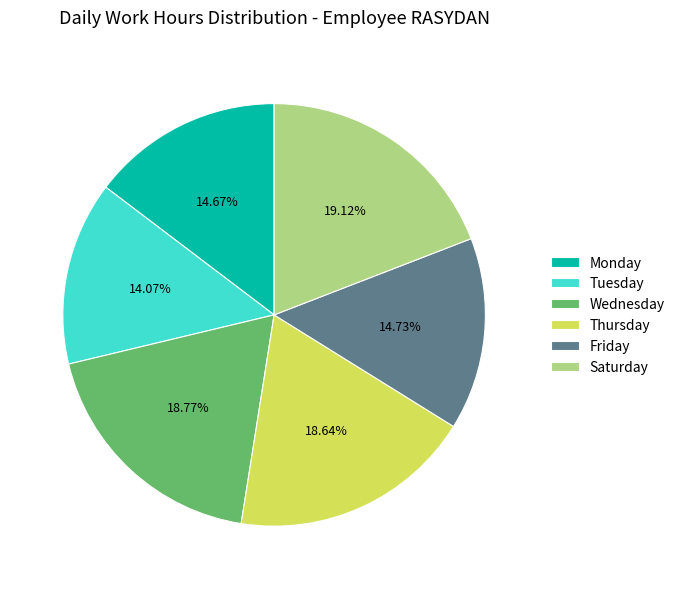

How many segments does this pie chart have?

6